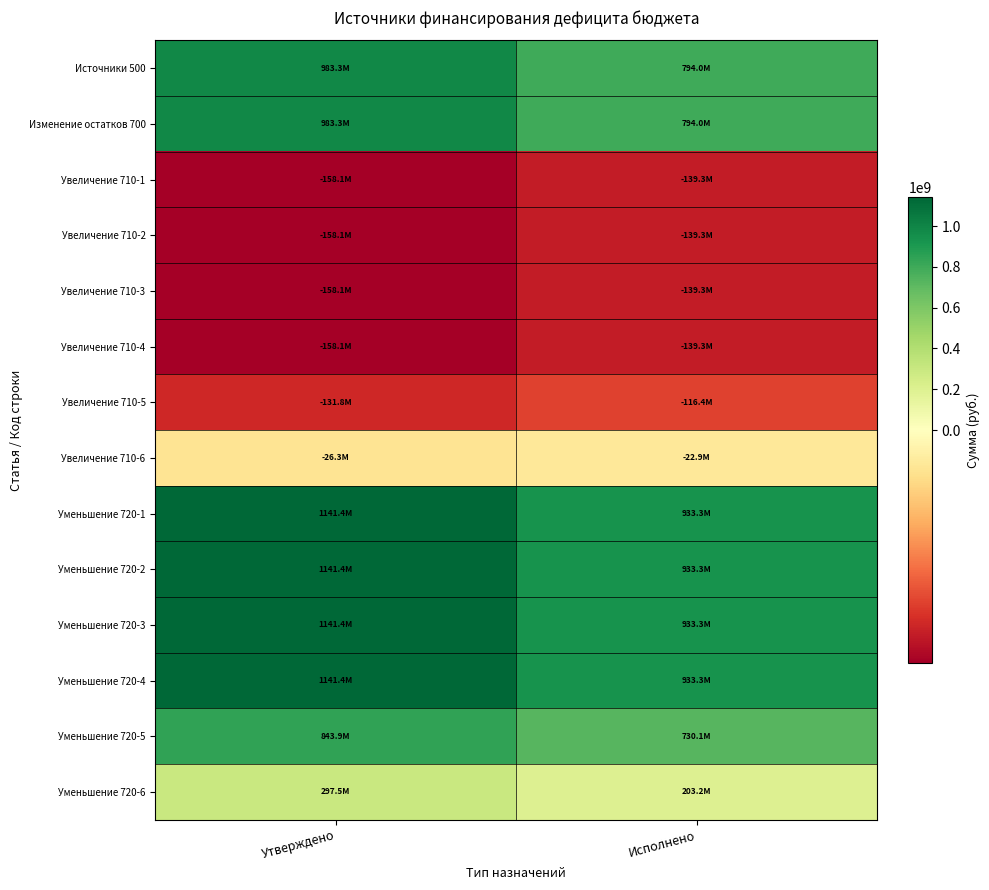

Which label corresponds to the smallest value in the chart?

Утверждено